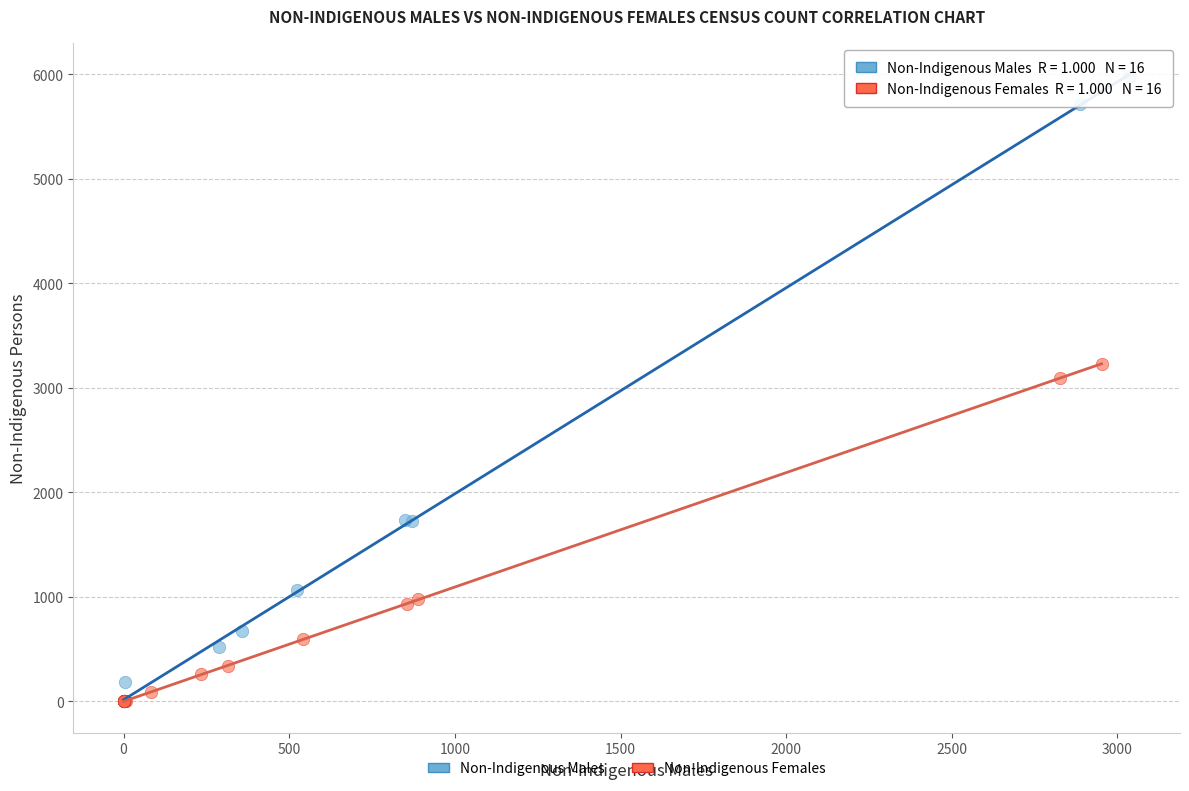

Which series has the widest spread of Y values?

Non-Indigenous Males